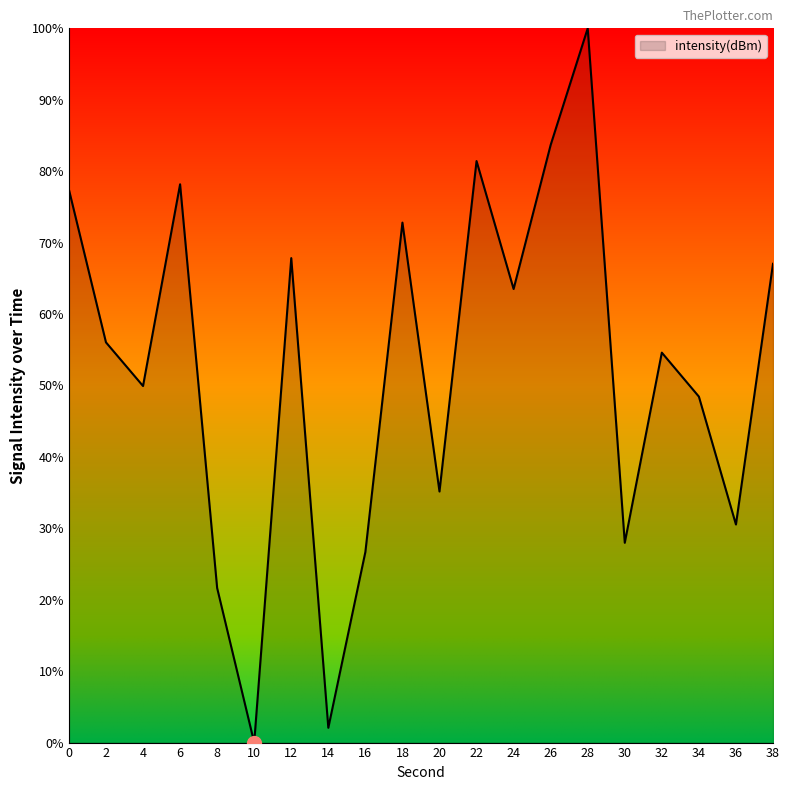

Which label corresponds to the smallest value in the chart?

10